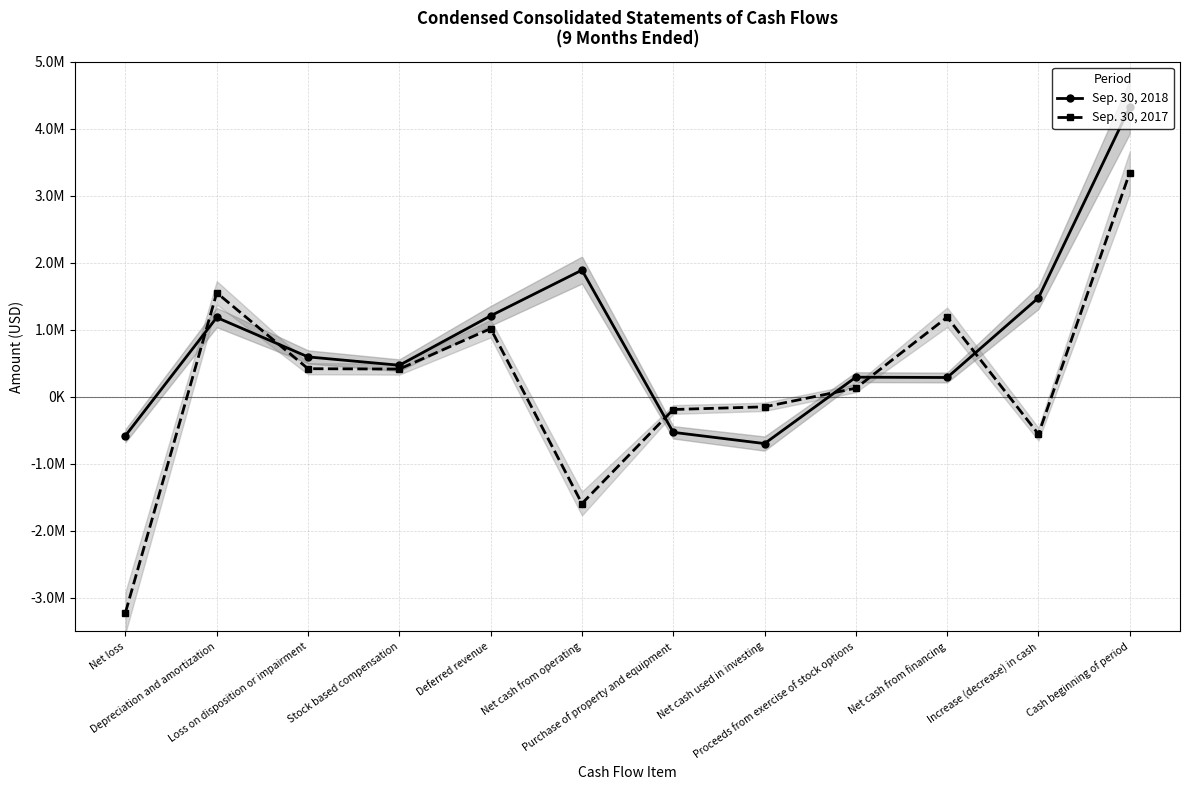

At which category does Sep. 30, 2018 reach its first local valley?

Stock based compensation